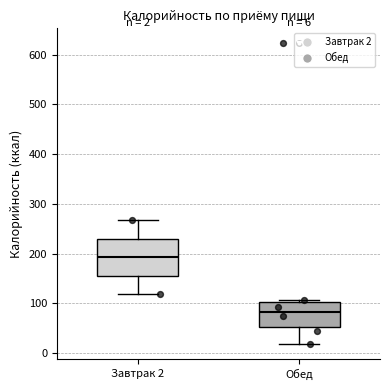

Which box's median line is the highest?

Завтрак 2